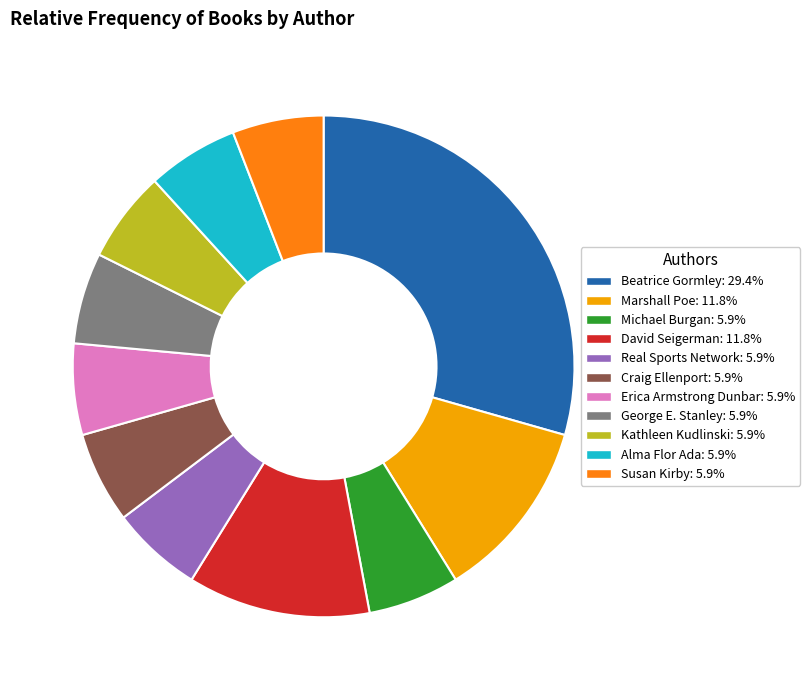

Does Erica Armstrong Dunbar represent more than half of the total?

No